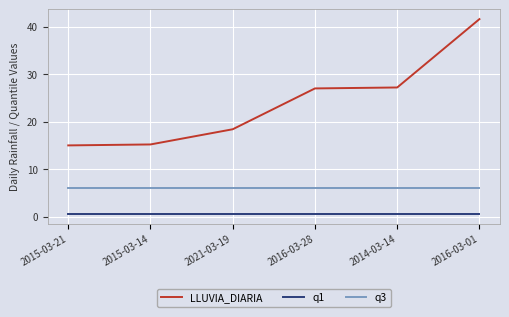

True or false: q3 and q1 intersect in this chart.

False